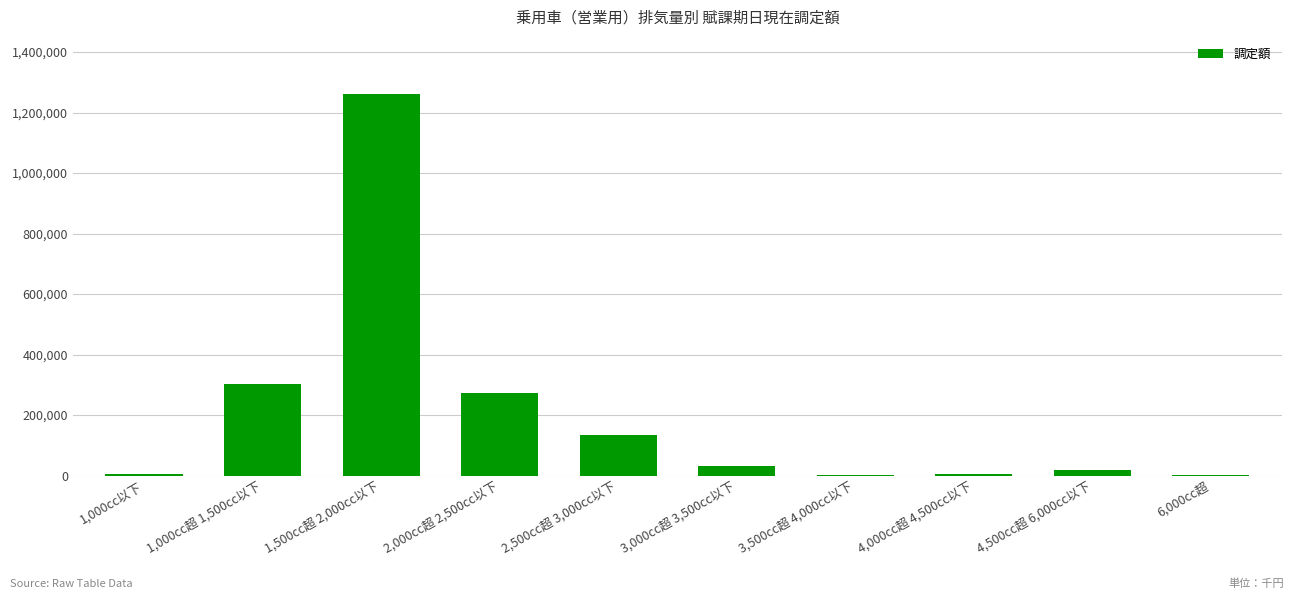

The chart shows a value of 31051 at 3,000cc超 3,500cc以下. True or false?

True